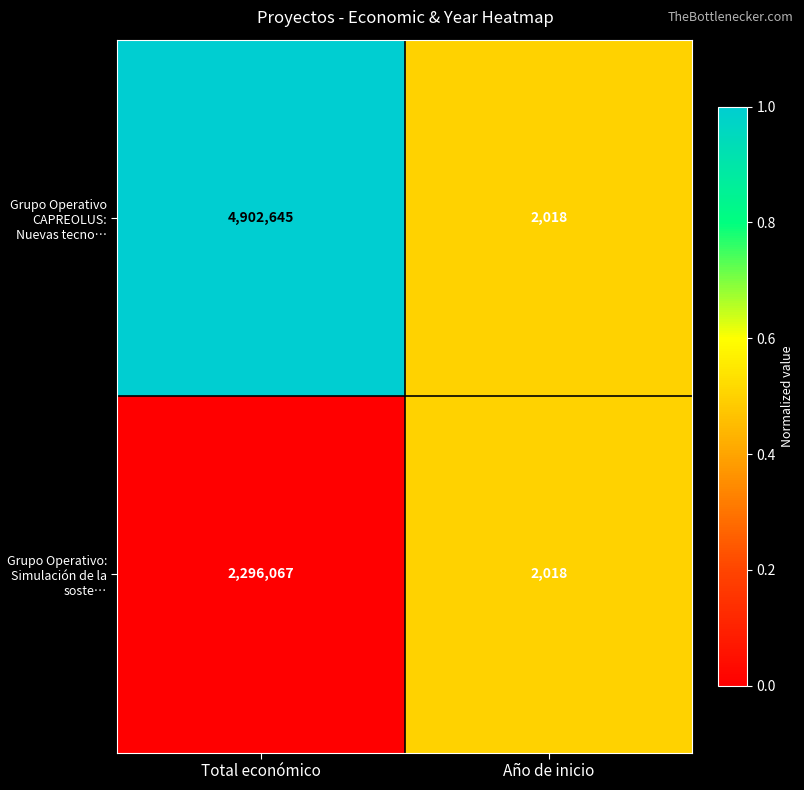

Which series has the widest spread of values?

Grupo Operativo CAPREOLUS: Nuevas tecno…